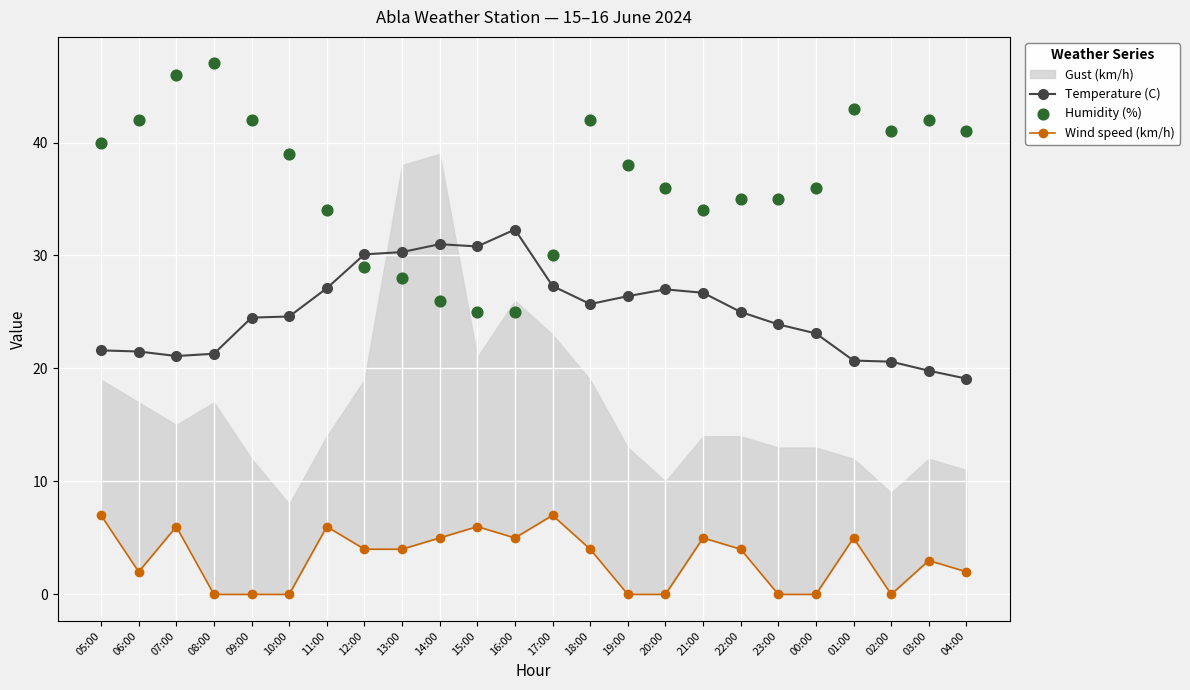

At which category is the sum across all series the highest?

07:00